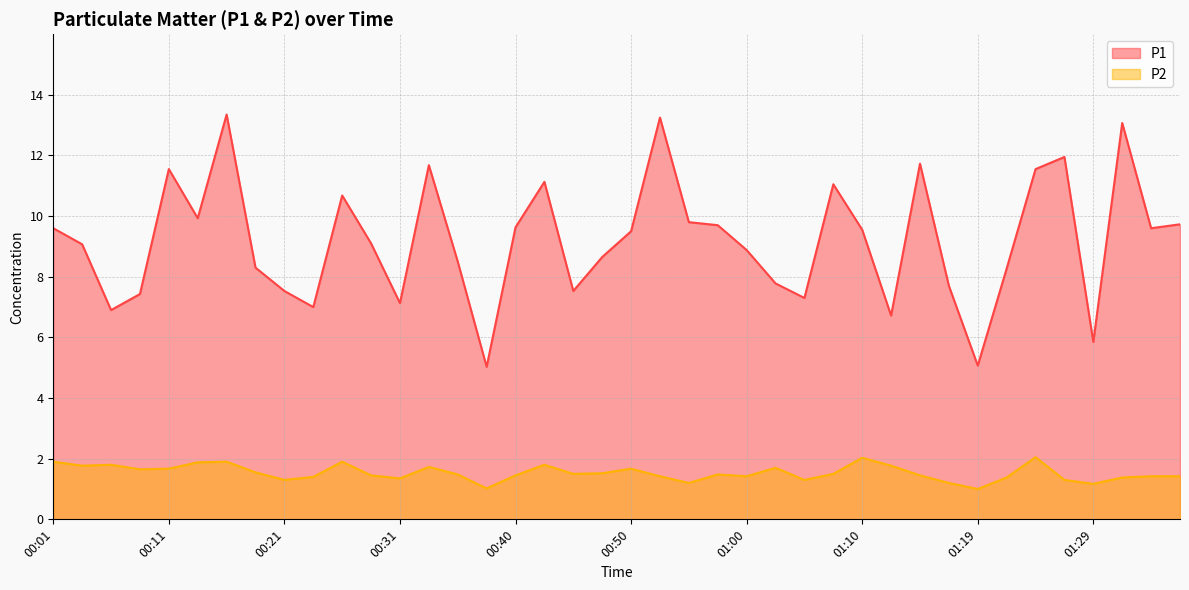

At which category is the sum across all series the highest?

00:16